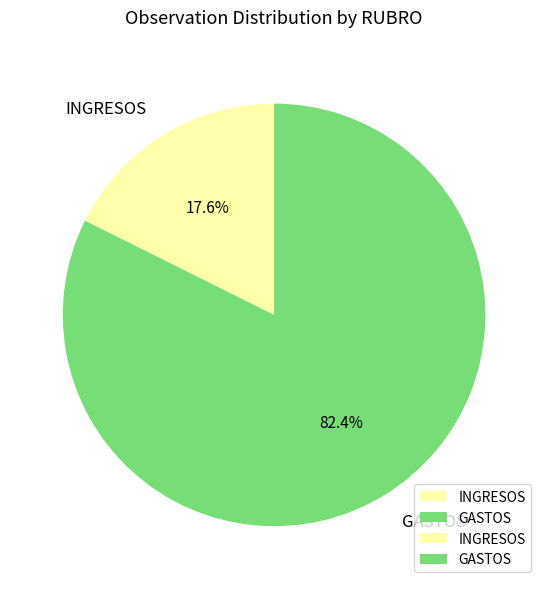

Do INGRESOS and GASTOS together represent more than half of the pie?

Yes